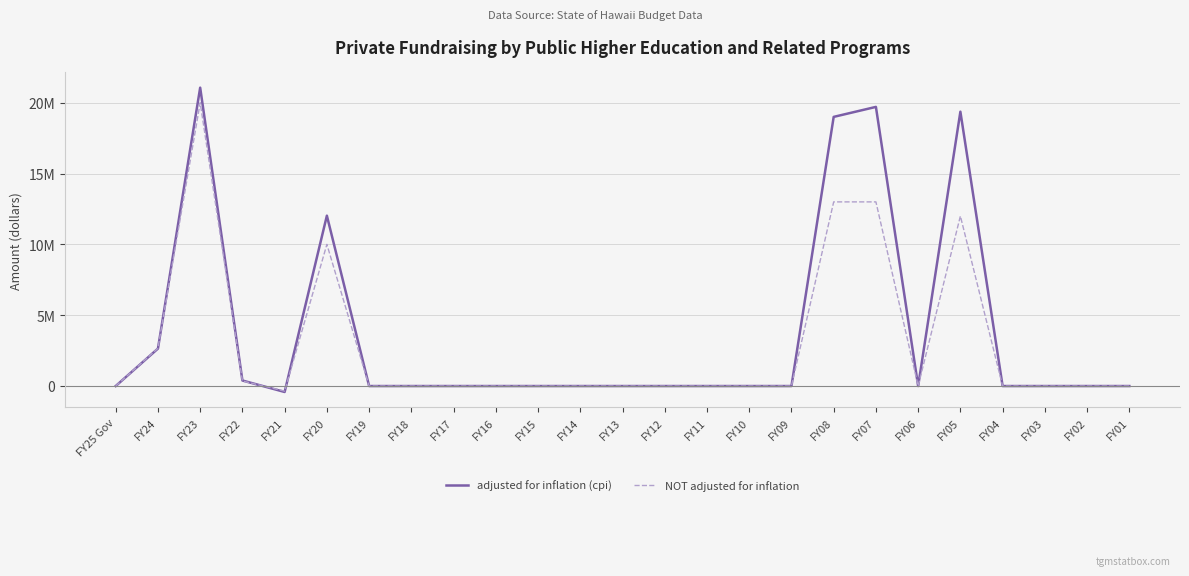

Is it true that NOT adjusted for inflation equals 0 at FY04?

True